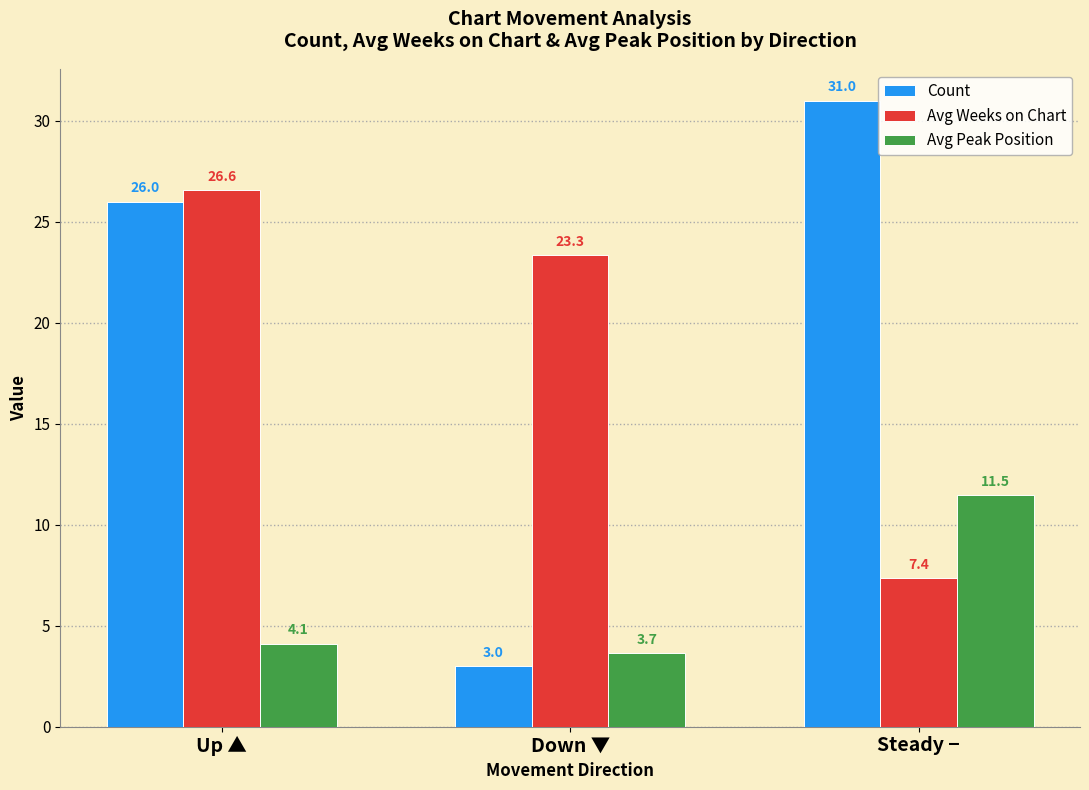

Are the bars grouped side by side (vs. stacked)?

Yes